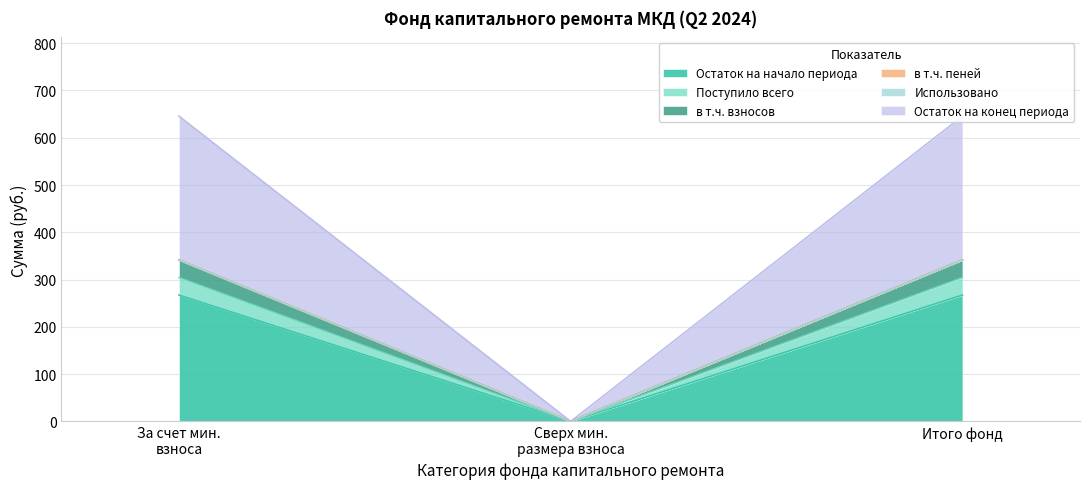

What is the label of the 3rd point from the left?

Итого фонд